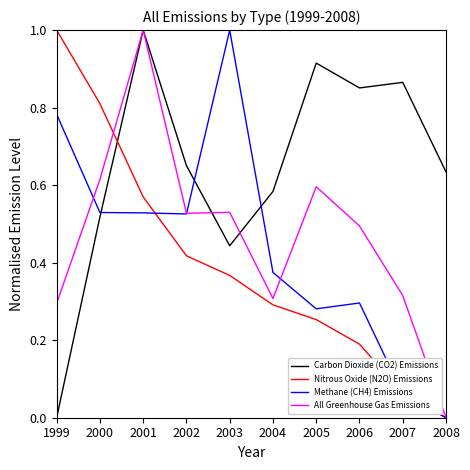

What is the maximum value shown in the chart?

1.0